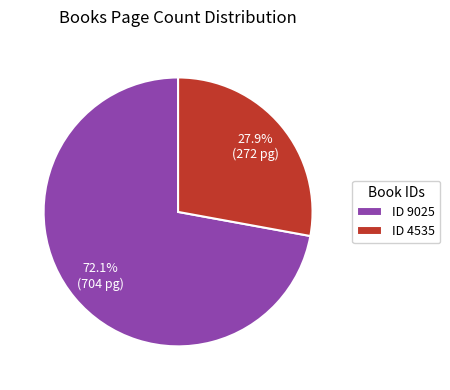

Which slice represents more than half of the pie?

ID 9025